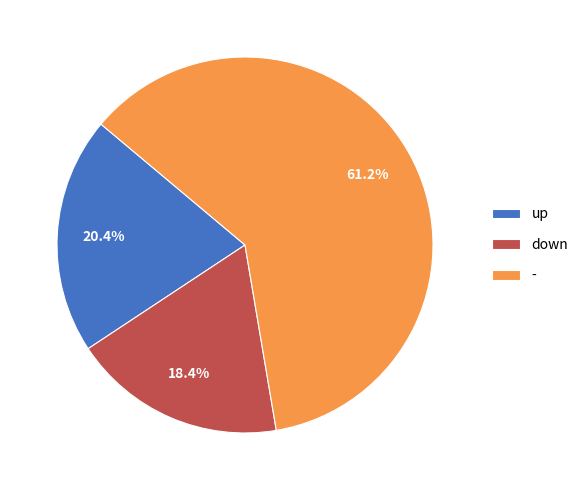

Which has a higher value, up or down?

up